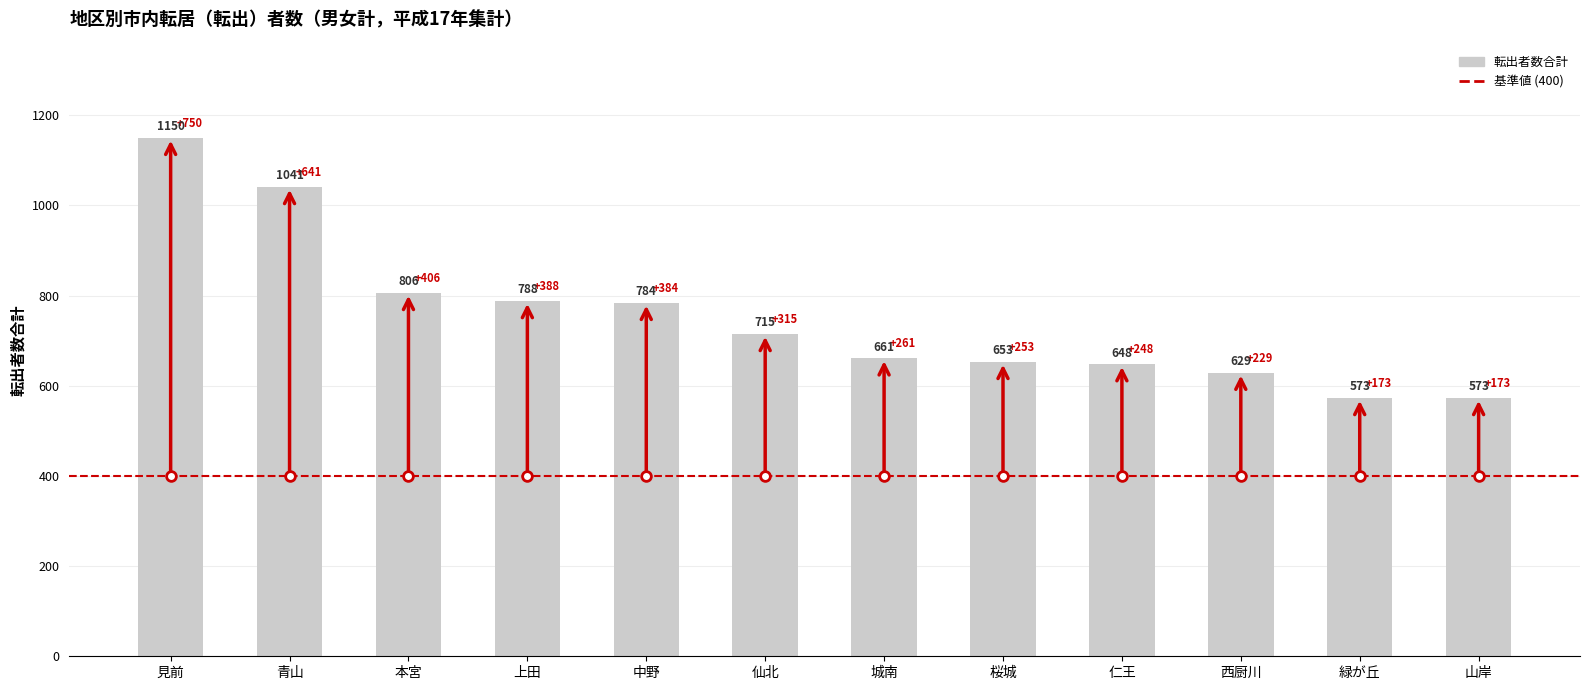

What is the sum of the values at 中野 and 仙北?

1499